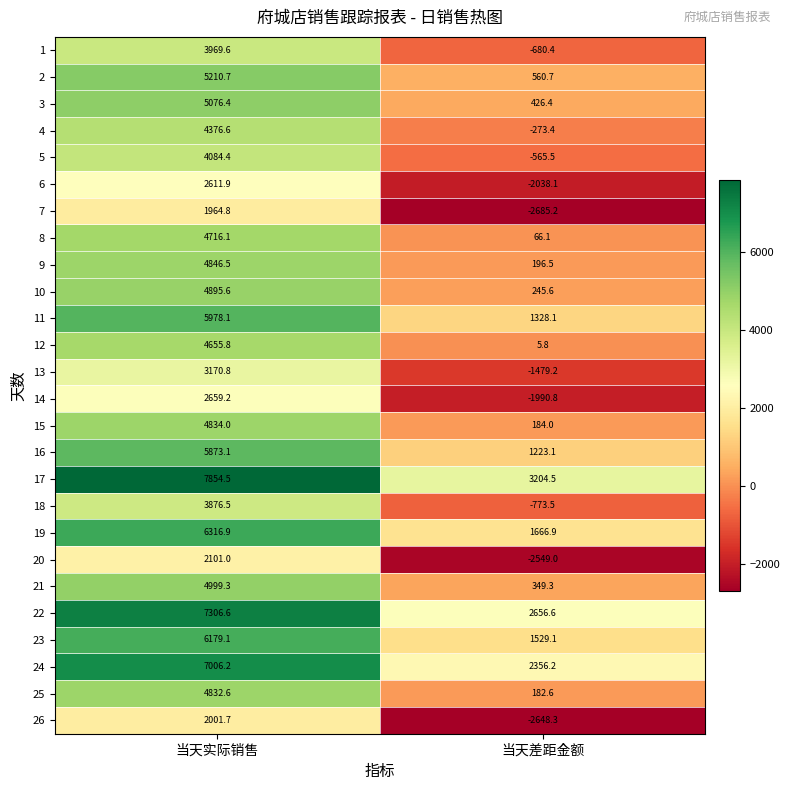

What is the difference between the highest and lowest values at 当天差距金额?

5889.7